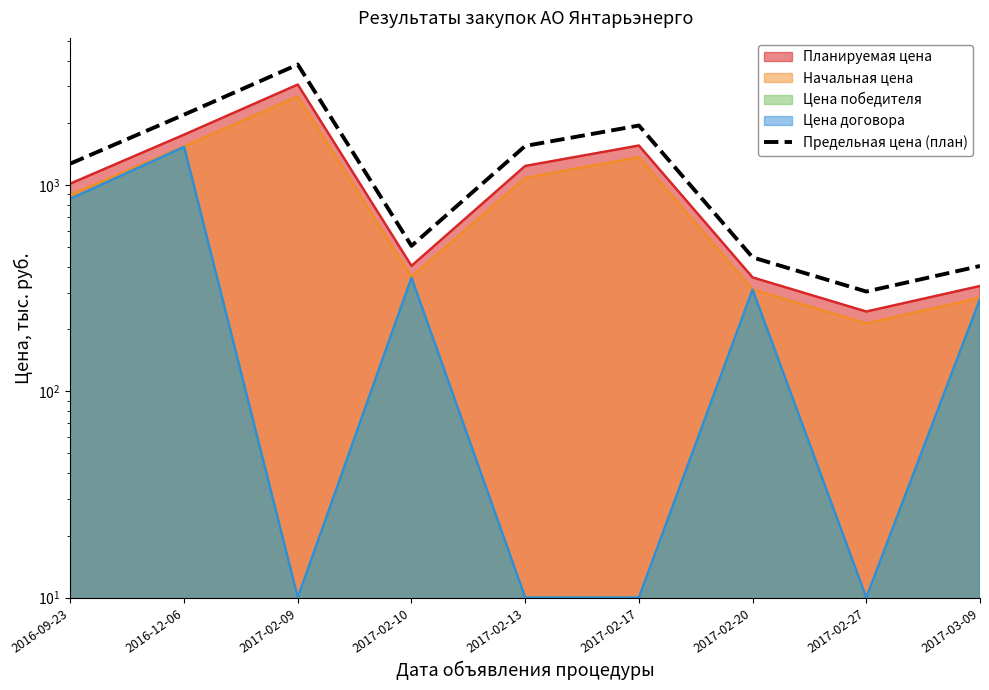

True or false: the data shows 304.1 at 2017-02-27.

True